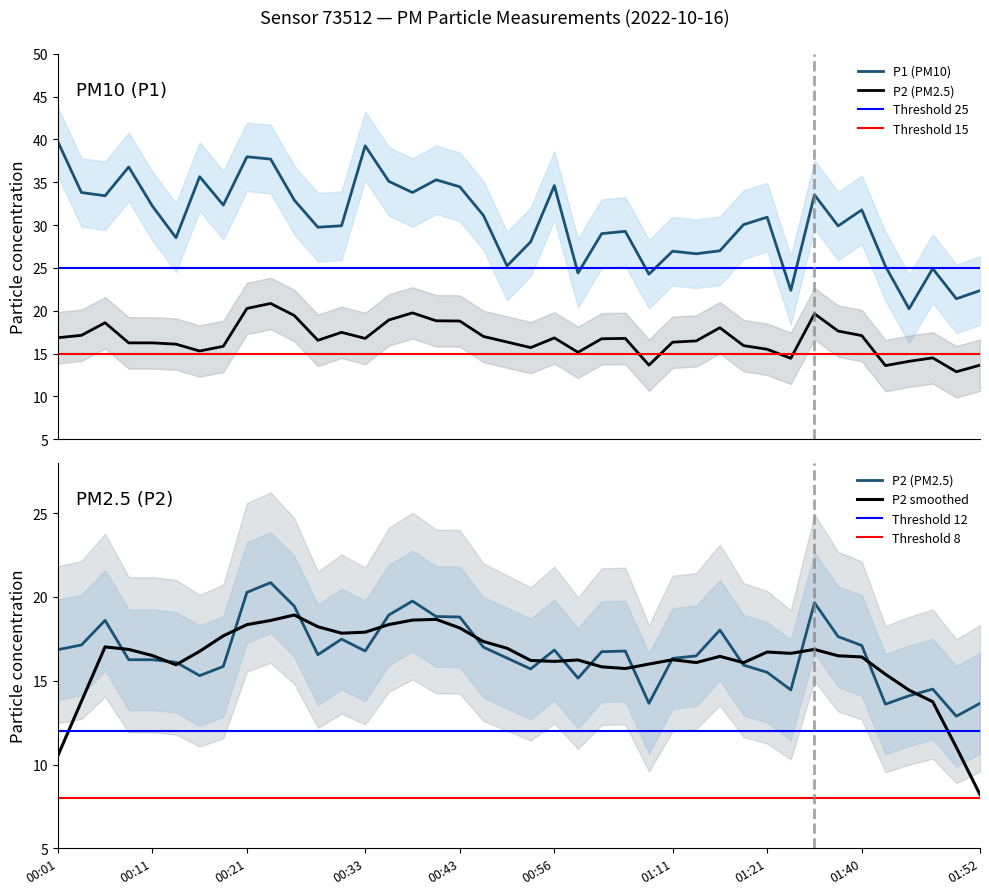

True or false: P1 and P2 intersect in this chart.

False